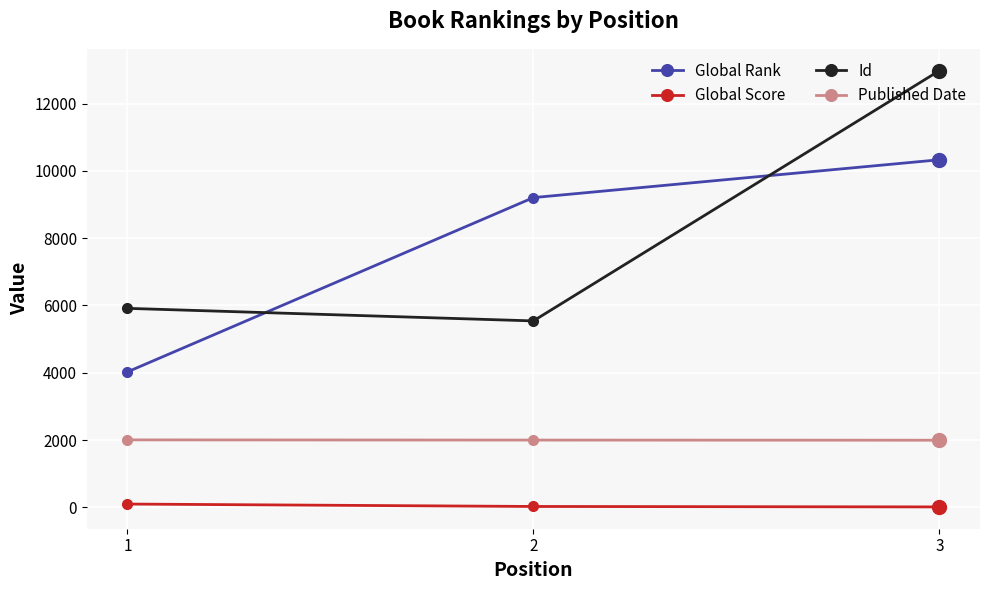

Which category has the highest value in the Global Rank series?

3